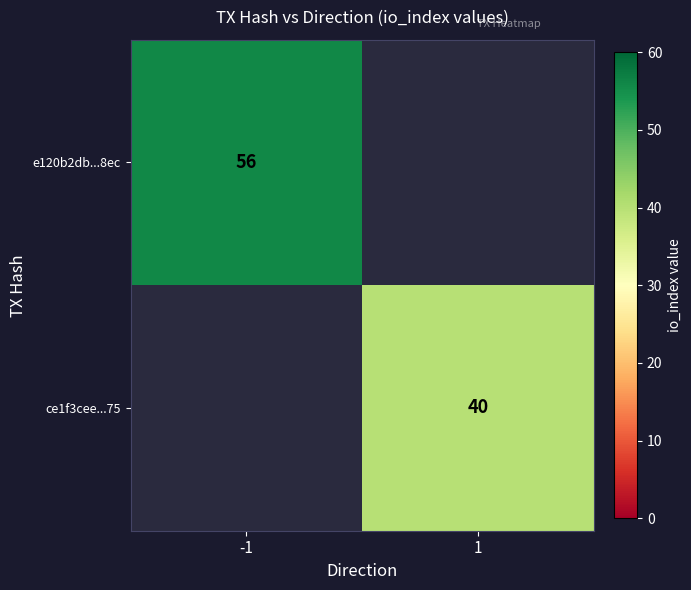

True or false: e120b2db...8ec has a value of 56 at -1.

True